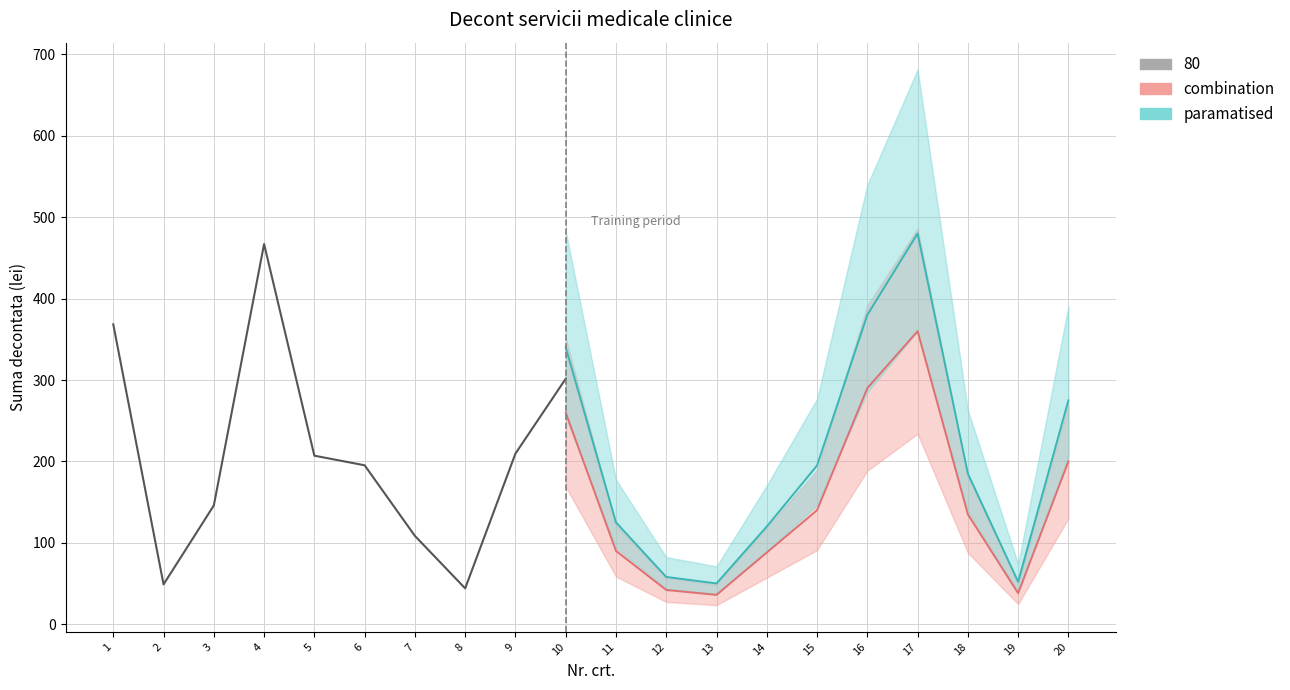

Which category has the highest value across all series?

4